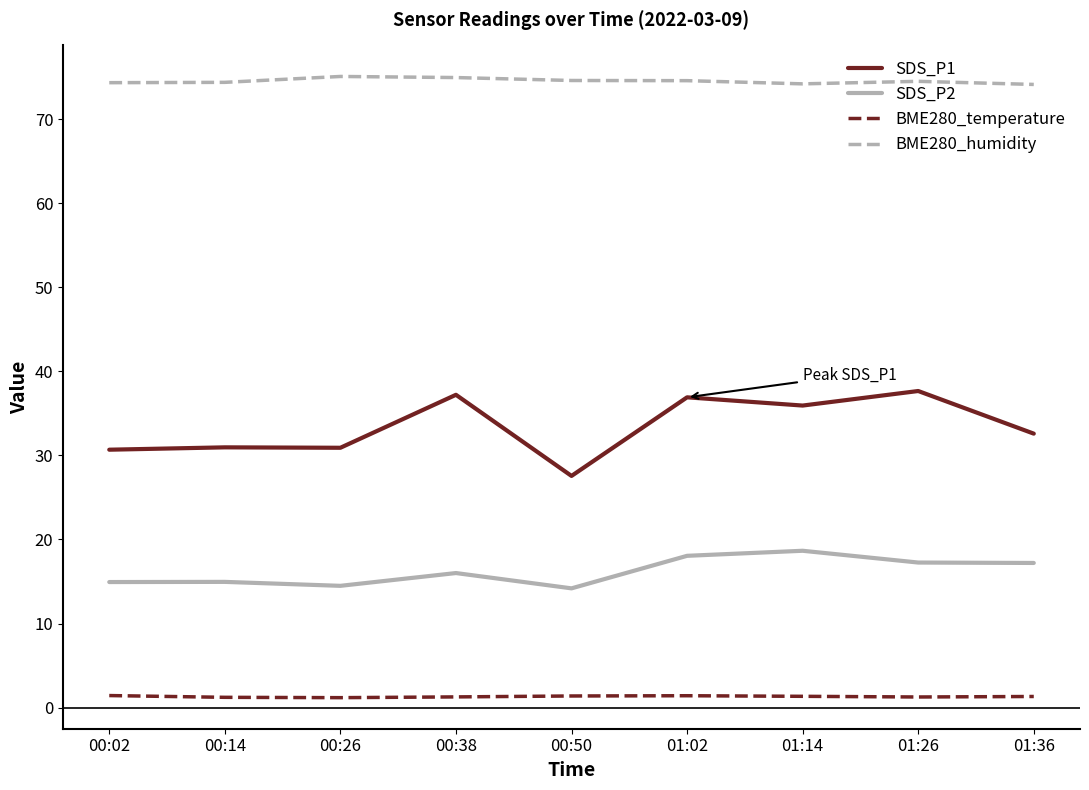

True or false: BME280_temperature and SDS_P1 cross at least once.

False